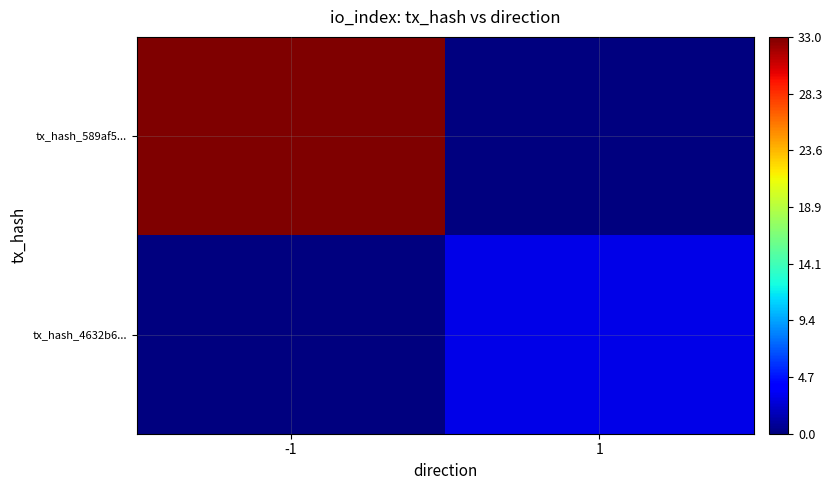

At which category is the sum across all series the highest?

-1